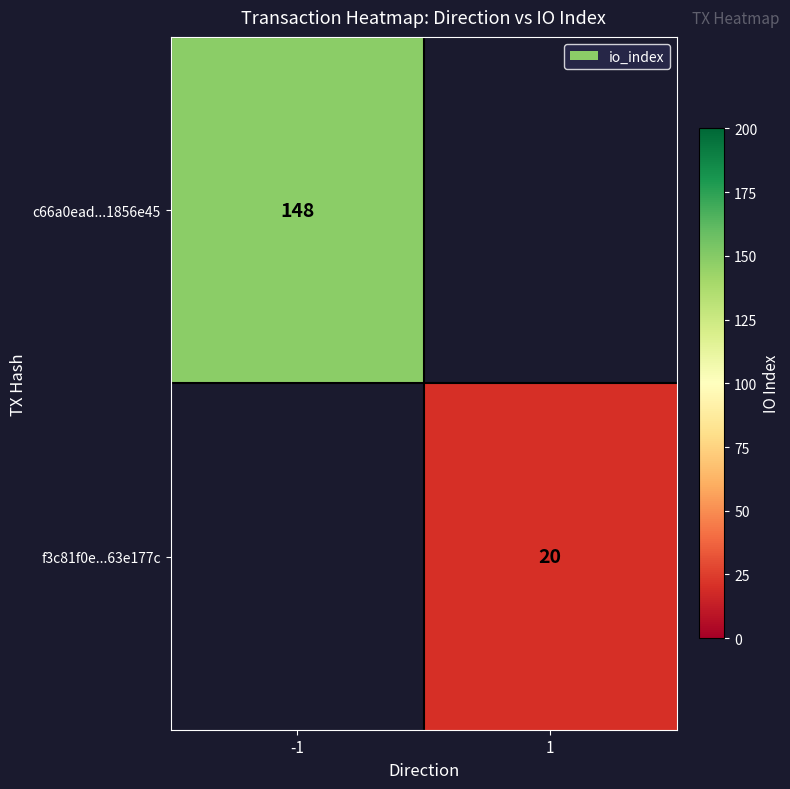

The c66a0ead...1856e45 series shows 222 at -1. True or false?

False